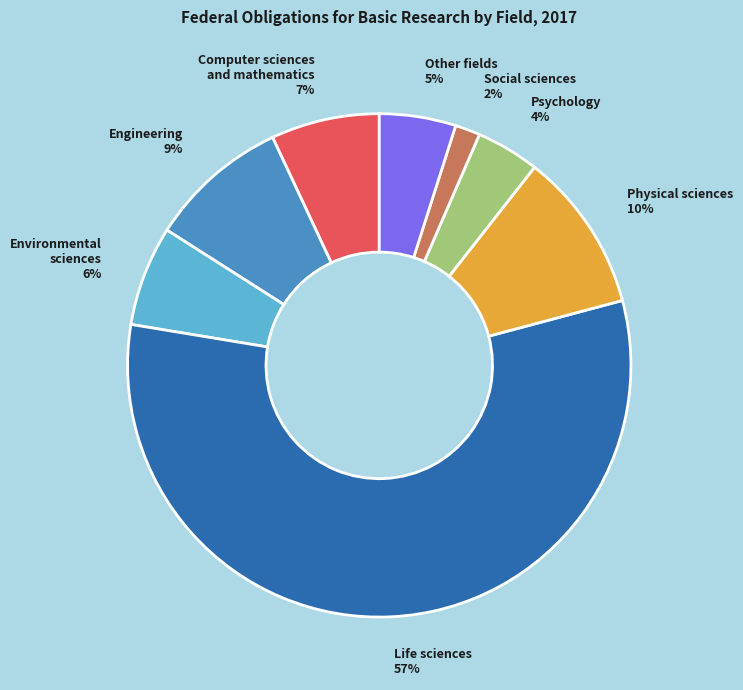

What percentage is the Psychology slice, to the nearest percent?

4%